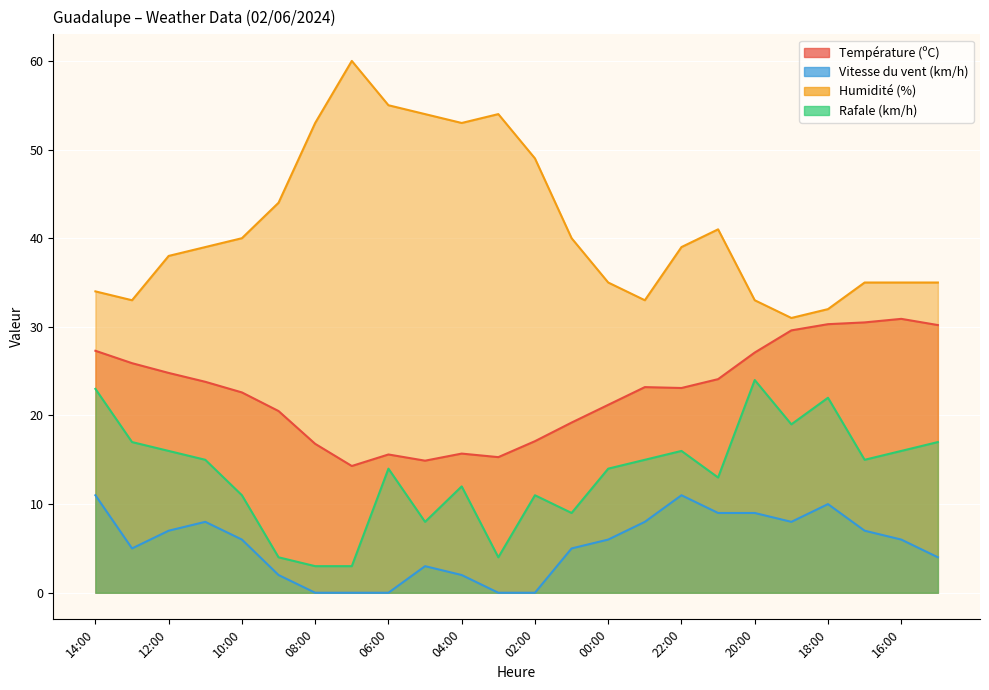

What is the sum of all Rafale (km/h) values?

321.0